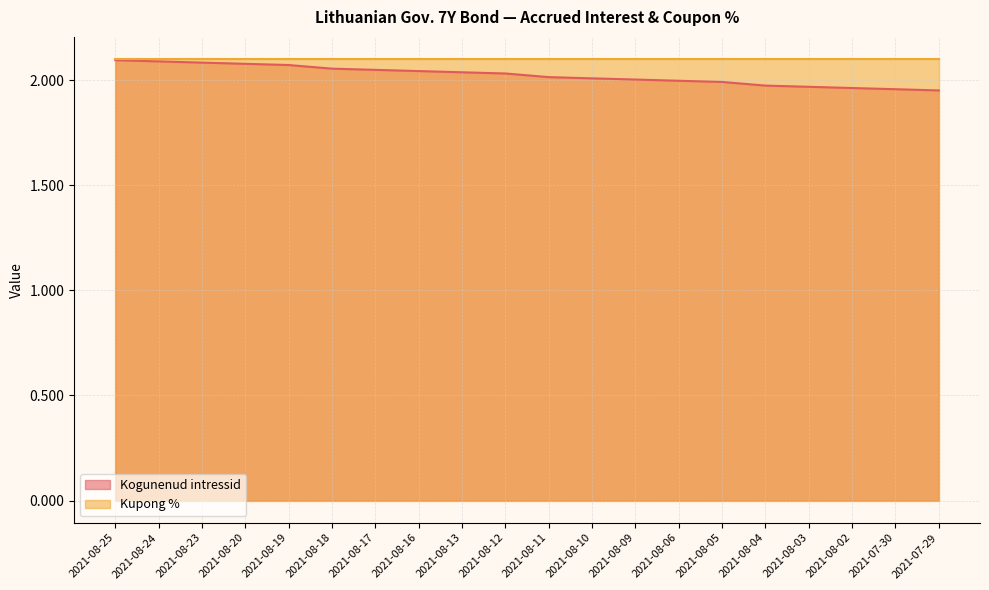

What is the sum of the values at 2021-08-05 and 2021-08-17?

4.0